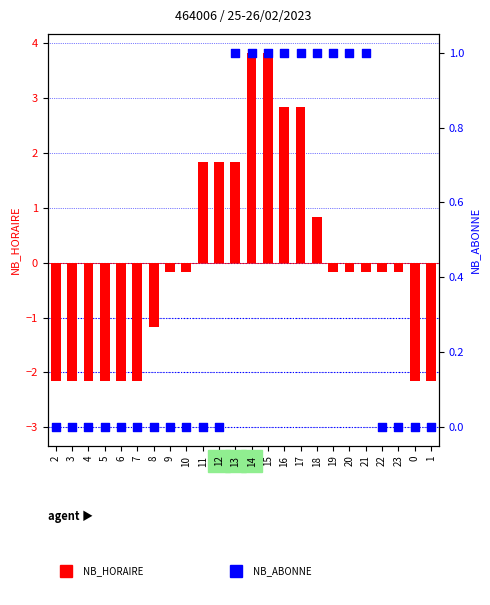

Which series has the largest Y range (max minus min)?

NB_HORAIRE